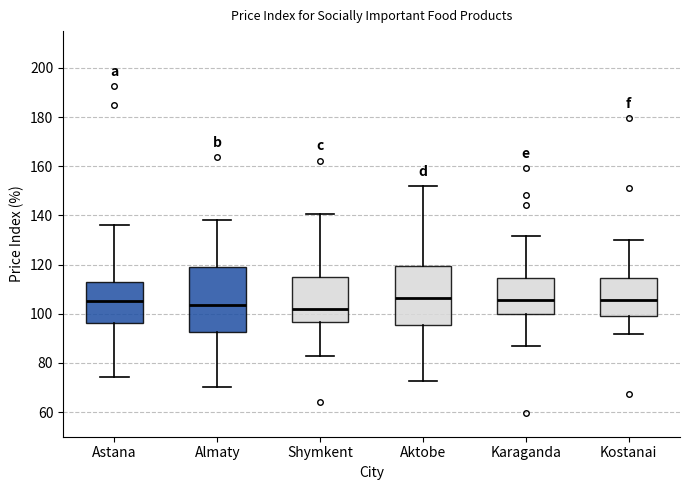

Reading left to right, read every box against the y-axis: the position of its median line, the range the box covers, and the ends of its whiskers. The values are not printed on the chart, so give them approximately, as read against the axis.

Astana: median 106, box 96 to 114, whiskers 74 to 136
Almaty: median 104, box 92 to 120, whiskers 70 to 138
Shymkent: median 102, box 96 to 116, whiskers 84 to 140
Aktobe: median 106, box 96 to 120, whiskers 72 to 152
Karaganda: median 106, box 100 to 114, whiskers 88 to 132
Kostanai: median 106, box 100 to 114, whiskers 92 to 130